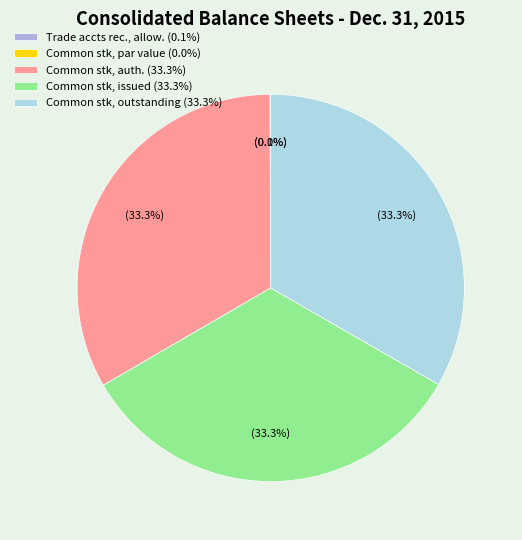

Approximately how many times larger is the value at Common stk, issued (33.3%) compared to Common stk, auth. (33.3%)?

1.0